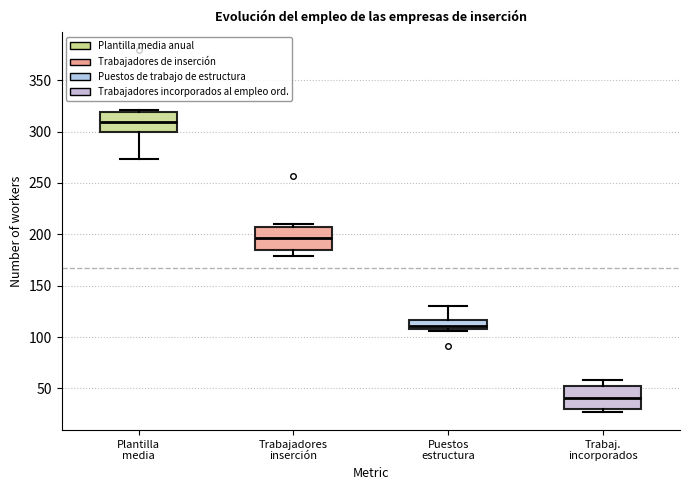

Which box has the highest median line?

Plantilla media